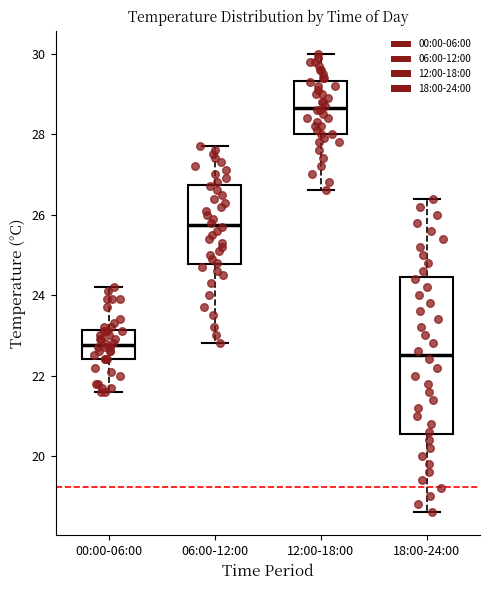

Where does the lower whisker of the box for 06:00-12:00 end on the y-axis? The values are not printed on the chart, so give them approximately, as read against the axis.

22.8